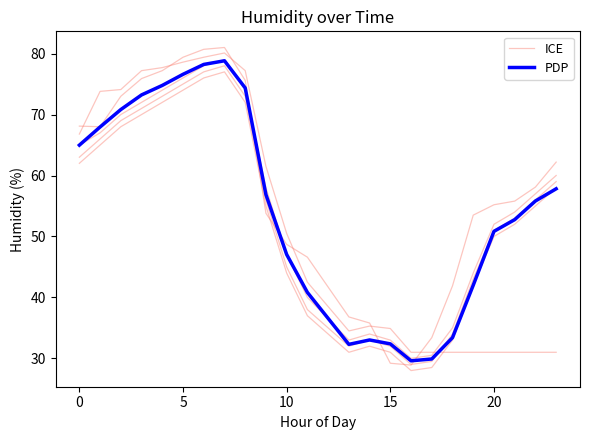

What are all the series names shown in the legend?

ICE, PDP